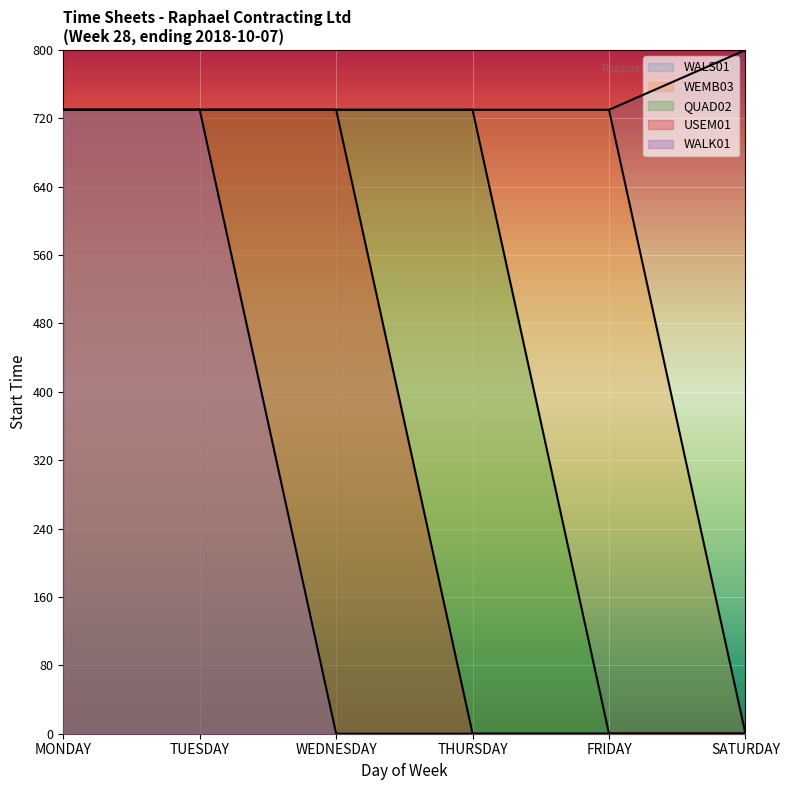

What is the label of the 6th point from the right?

MONDAY